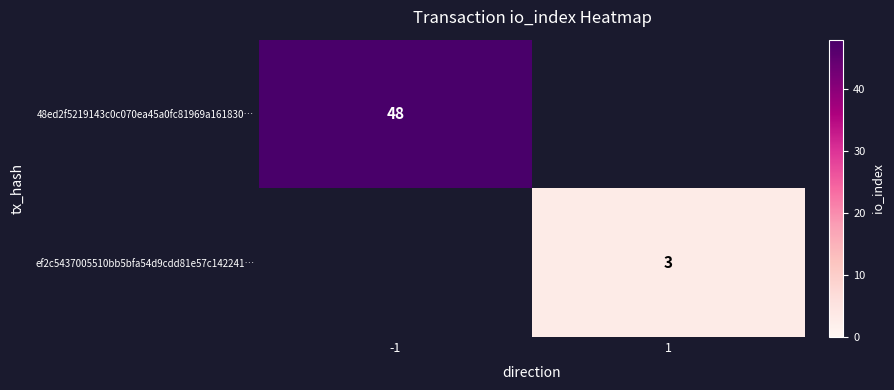

The 48ed2f5219143c0c070ea45a0fc81969a161830… series shows 48 at -1. True or false?

True